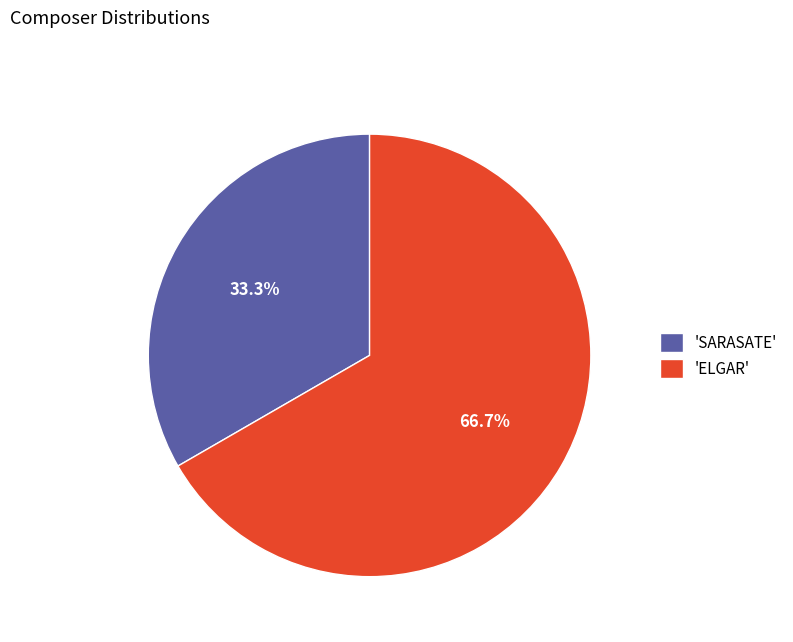

Is there any slice that represents more than half of the pie?

Yes